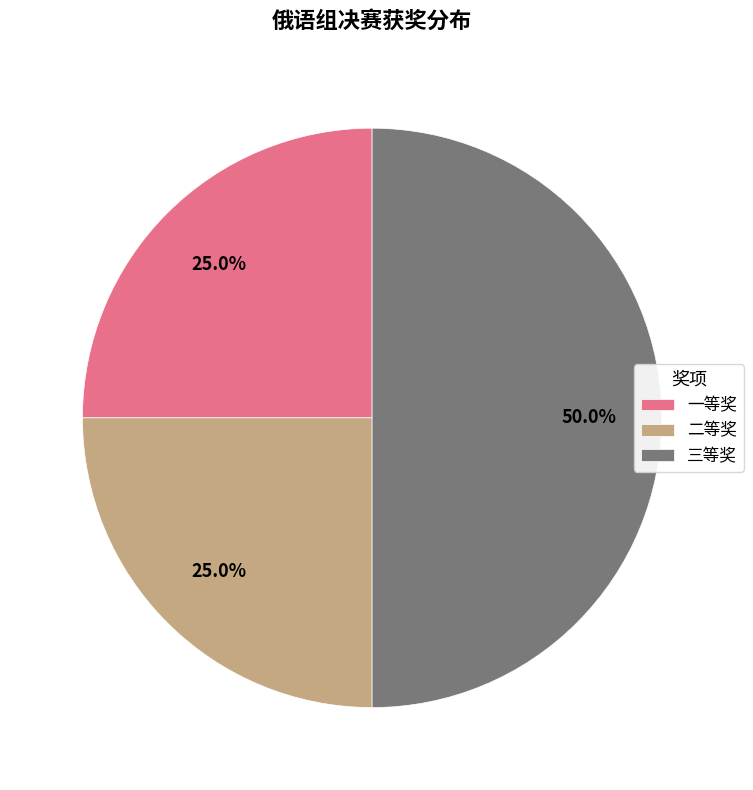

Is 一等奖 the majority of the pie?

No